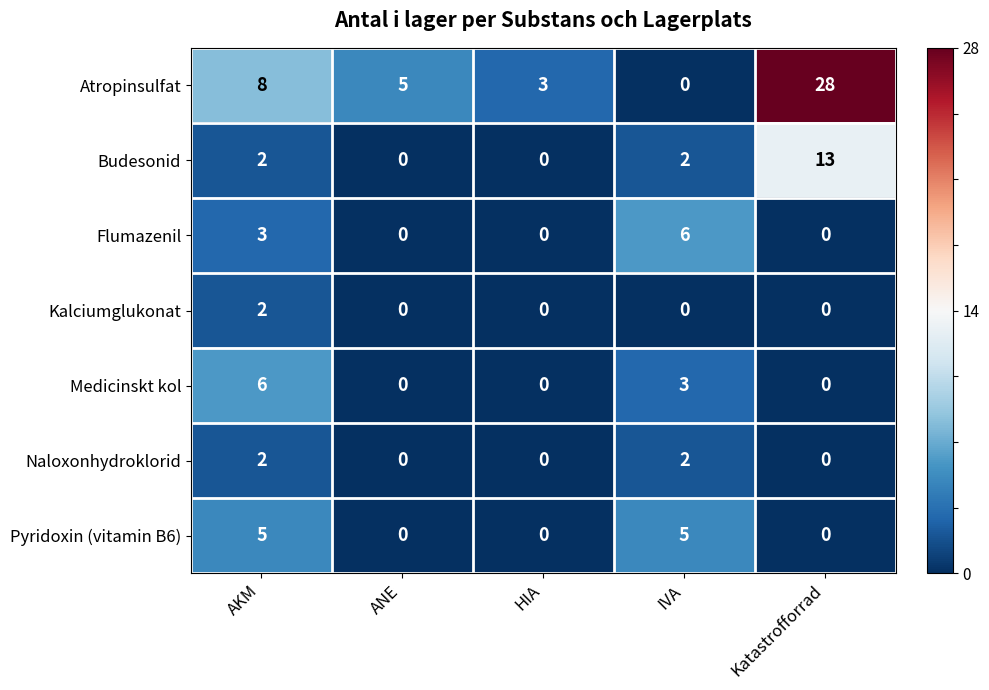

Which series has the widest spread of values?

Atropinsulfat